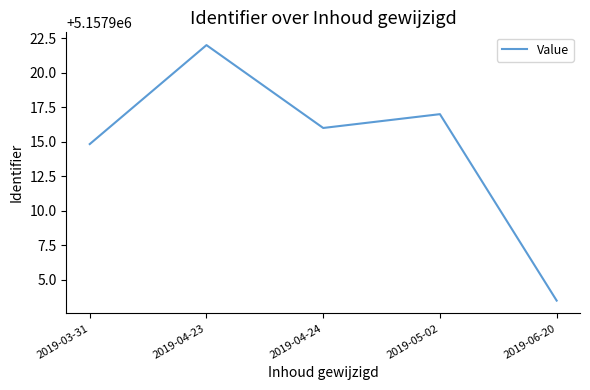

The chart shows a value of 1083367.6 at 2019-04-24. True or false?

False